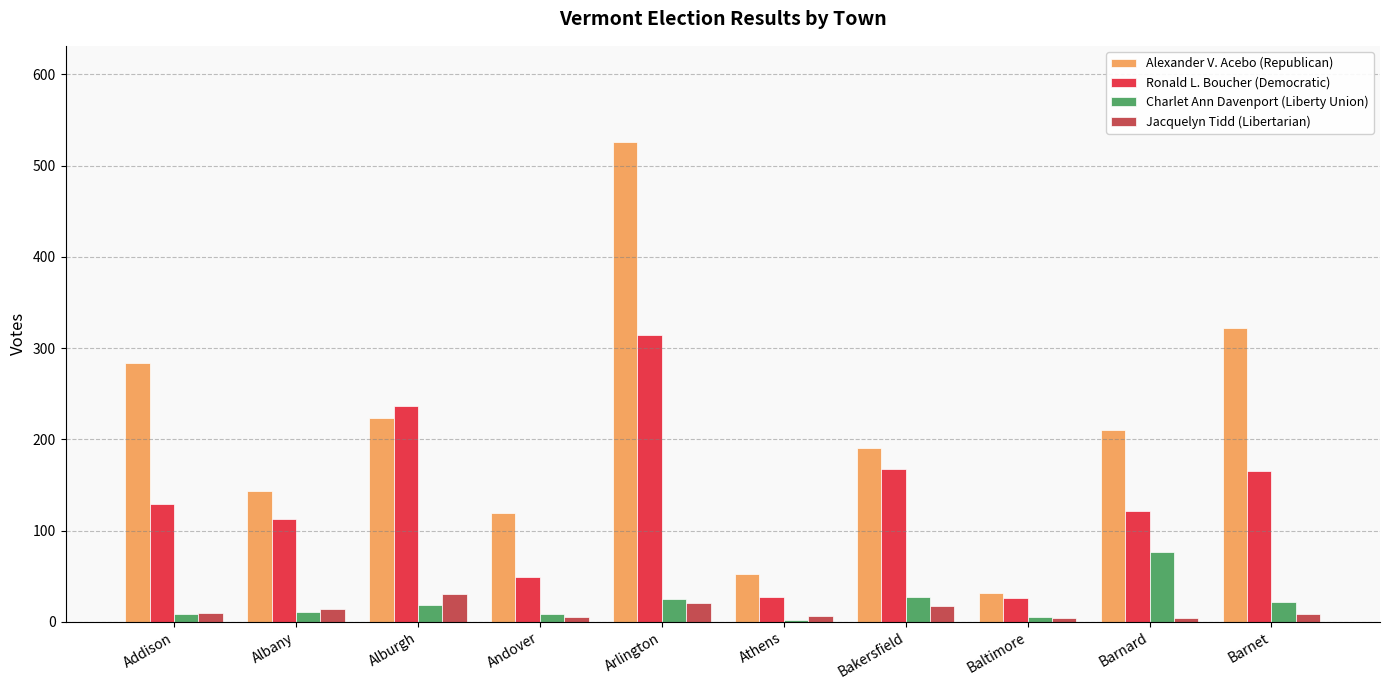

How many bars are there in each group?

4